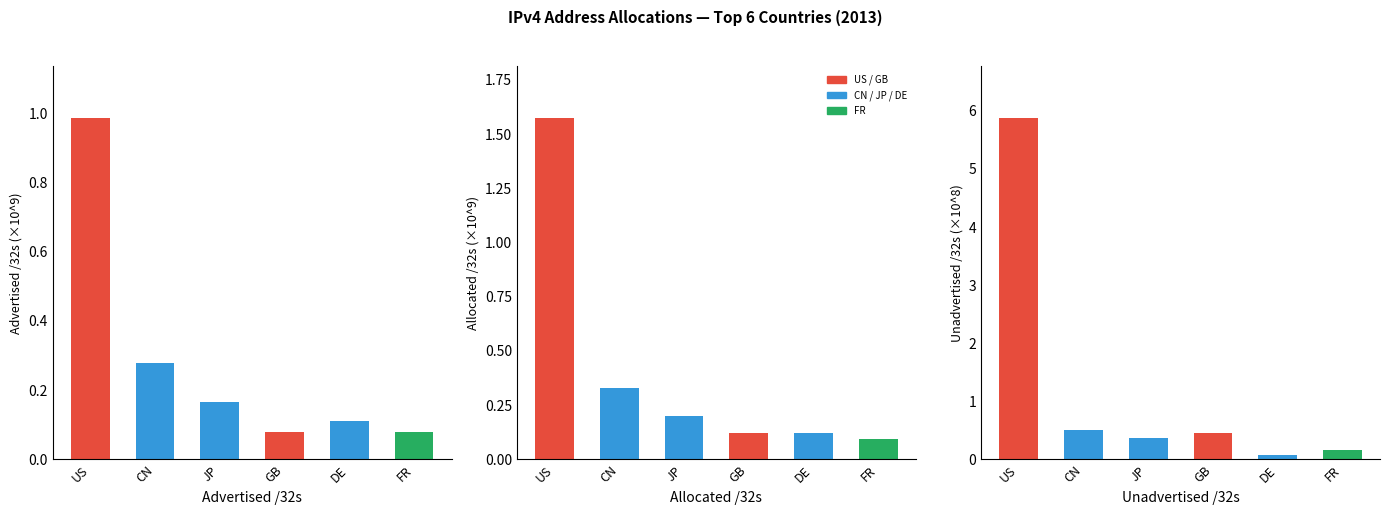

Reading left to right, transcribe all the data shown in this chart.

Advertised /32s: US=1.0	CN=0.3	JP=0.2	GB=0.1	DE=0.1	FR=0.1
Allocated /32s: US=1.6	CN=0.3	JP=0.2	GB=0.1	DE=0.1	FR=0.1
Unadvertised /32s: US=5.9	CN=0.5	JP=0.4	GB=0.5	DE=0.1	FR=0.2